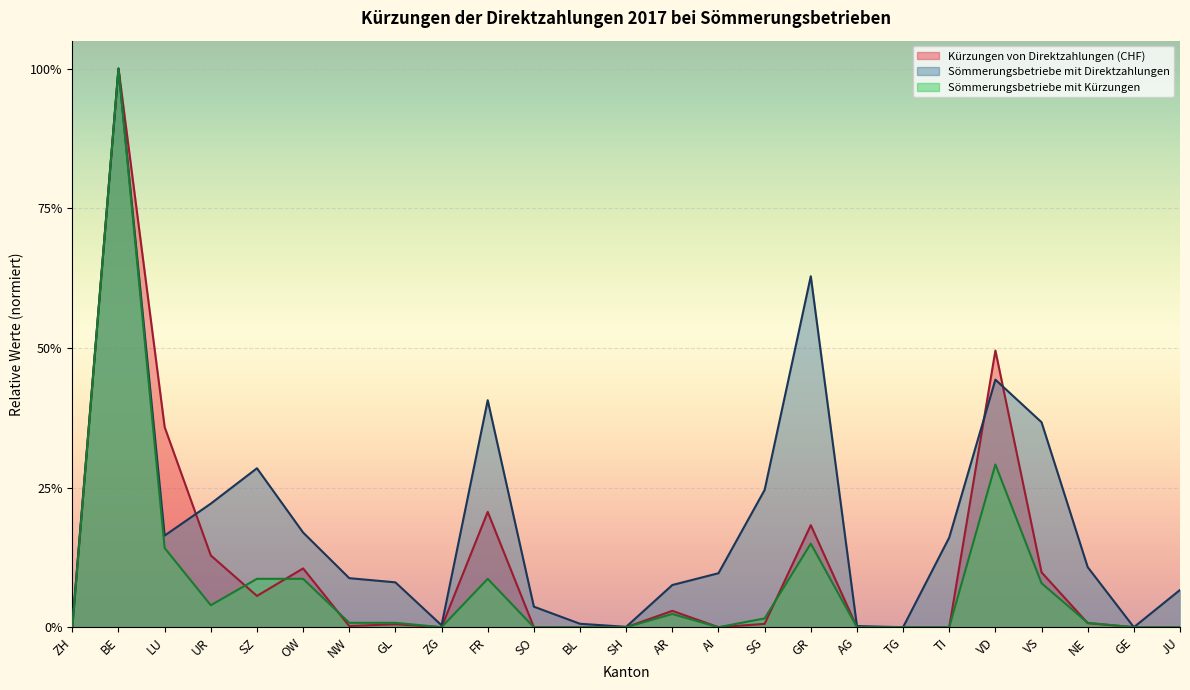

What is the spread (max minus min) of values at OW?

0.1